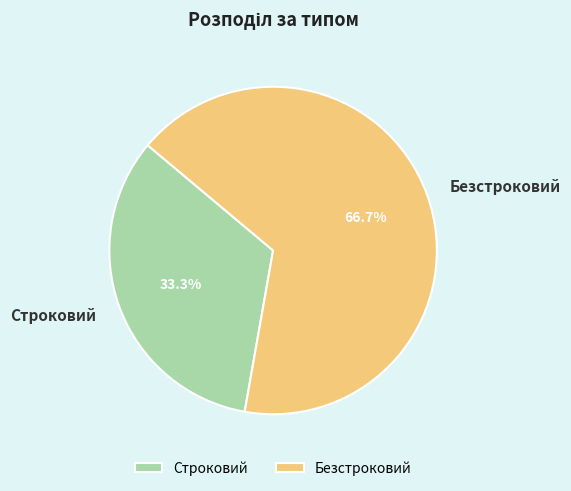

Between Безстроковий and Строковий, which is larger?

Безстроковий